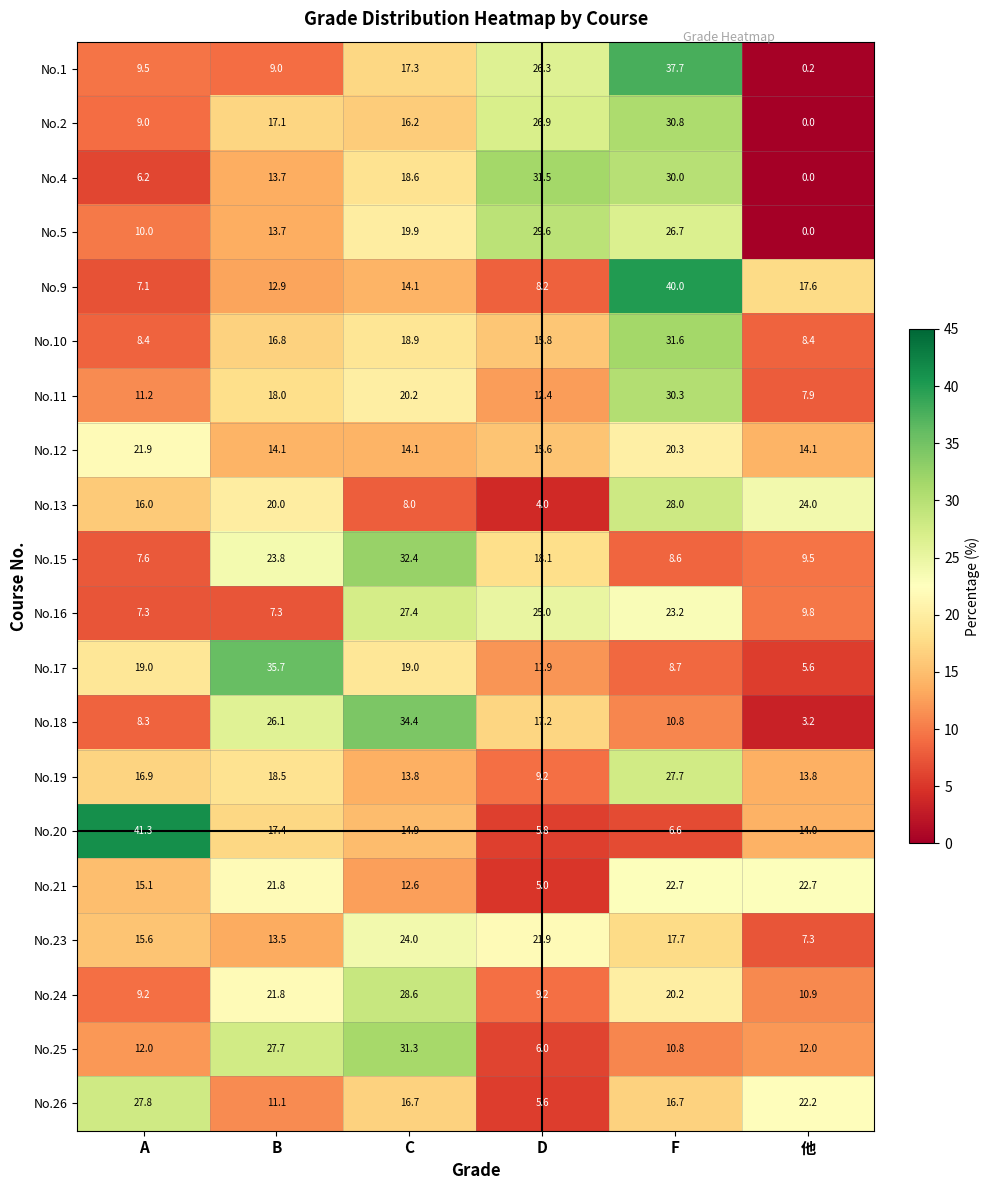

Is it true that No.16 equals 6.3 at D?

False